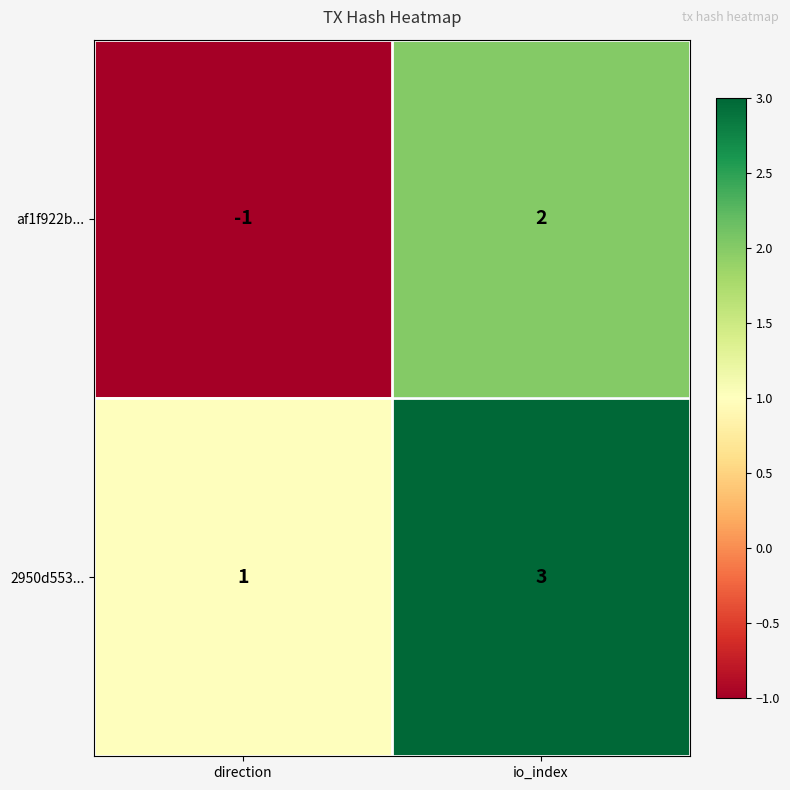

Which series has the largest total across all categories?

2950d553...